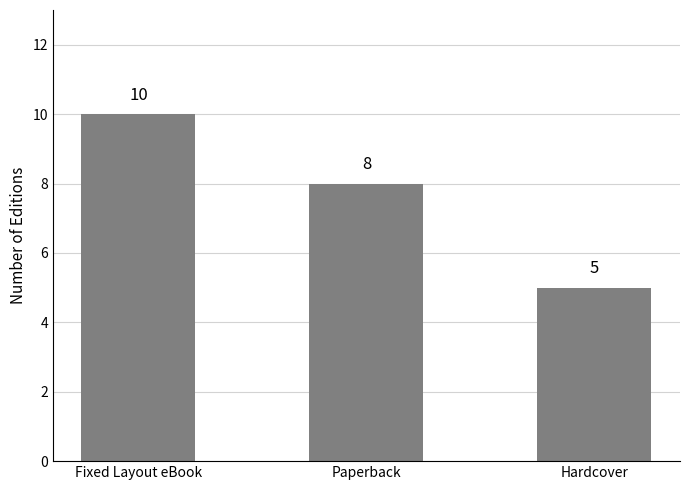

Rank the categories by value from highest to lowest.

Fixed Layout eBook, Paperback, Hardcover